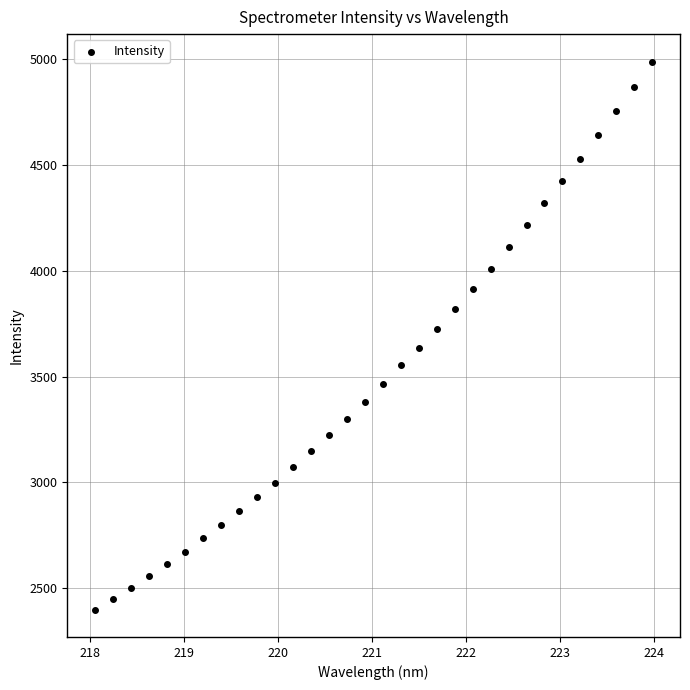

What is the range of X values (max minus min)?

5.9